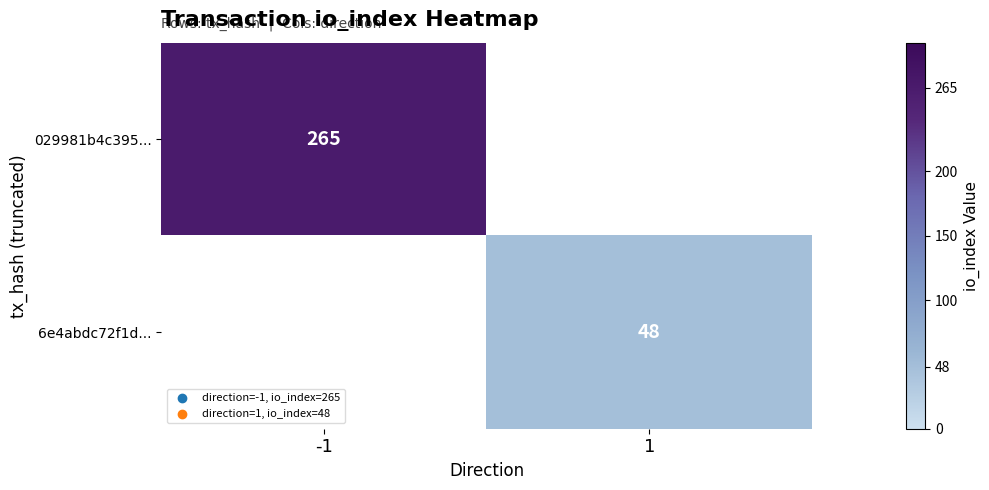

Is the value of 029981b4c395... at -1 greater than the value of 6e4abdc72f1d... at 1?

Yes